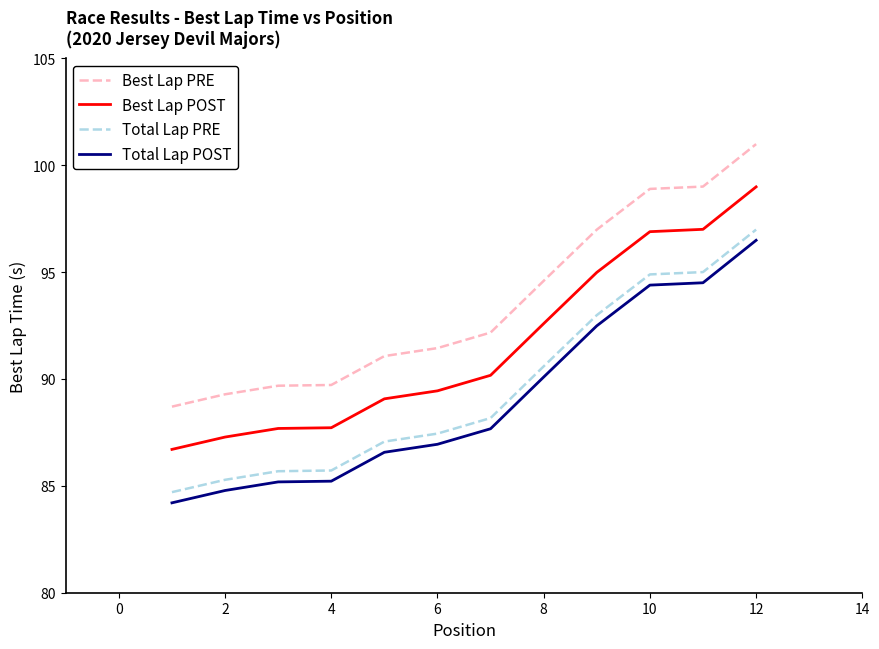

List the series in order of their peak value, lowest first.

Total Lap POST, Total Lap PRE, Best Lap POST, Best Lap PRE